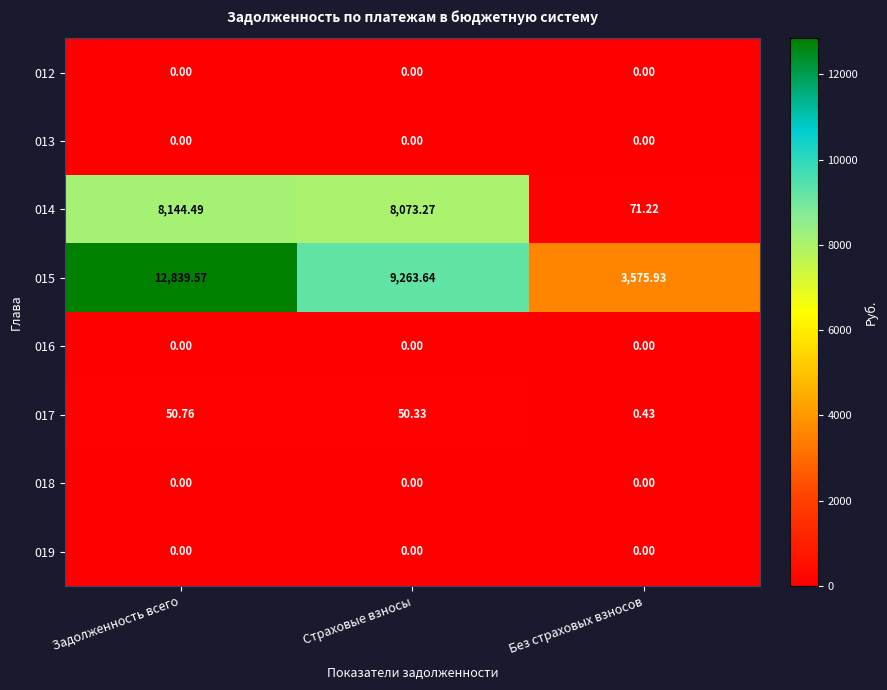

At which category is the sum across all series the highest?

Задолженность всего